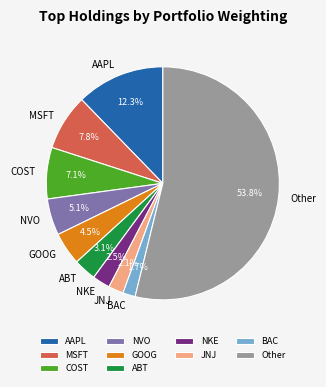

Which has a higher value, COST or AAPL?

AAPL